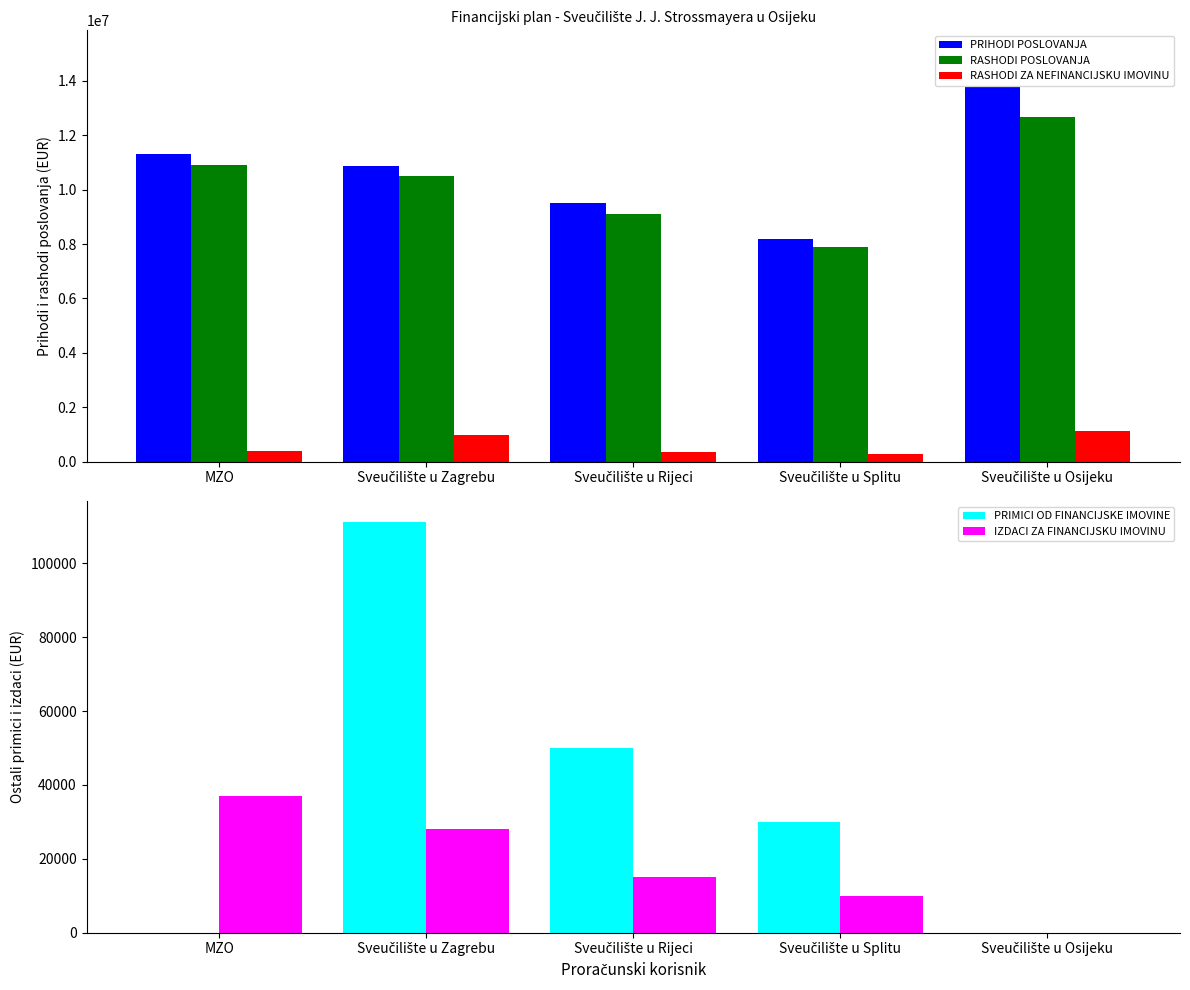

What is the difference between the second highest and minimum values in the RASHODI POSLOVANJA series?

2992661